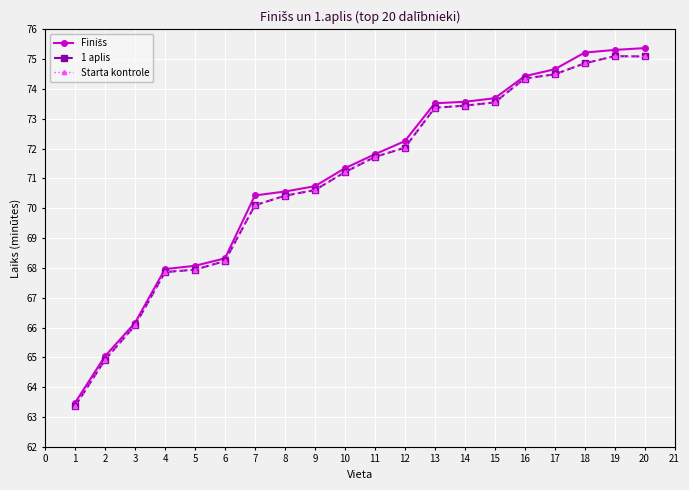

Where is 1 aplis nearest to the value 69?

6